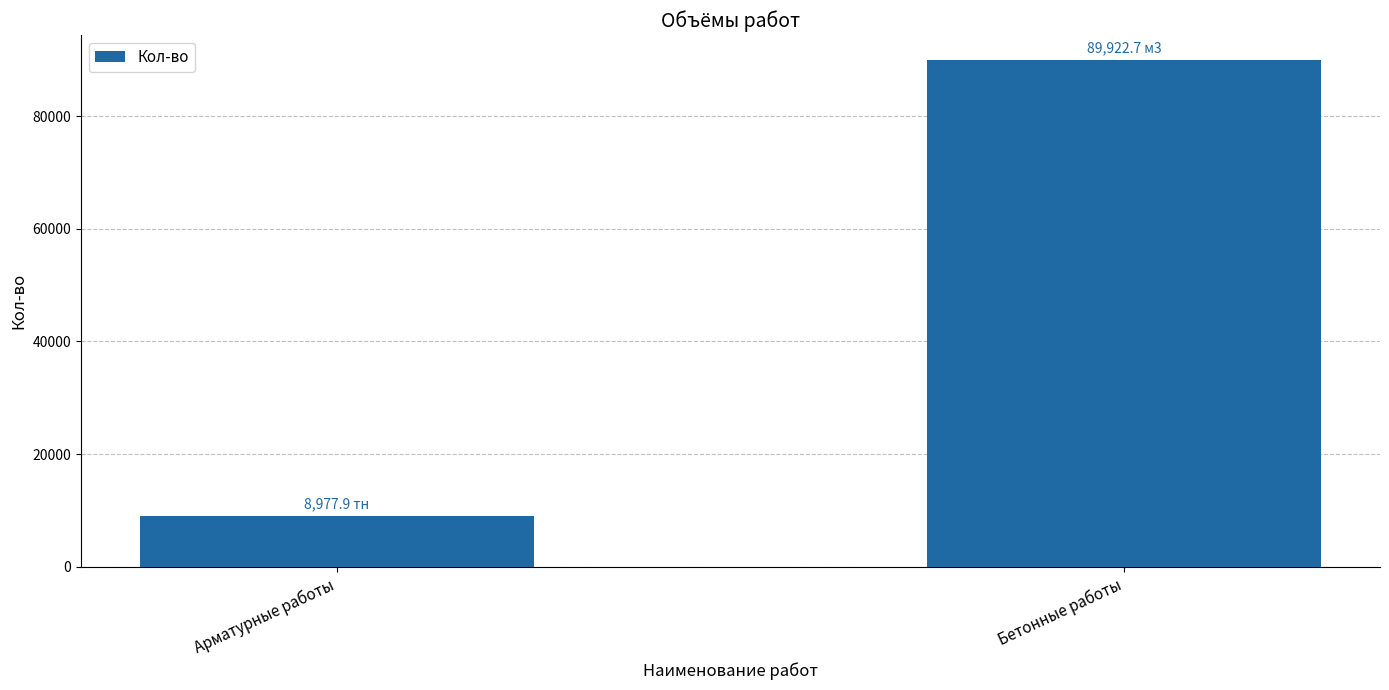

What is the label of the 2nd bar from the right?

Арматурные работы